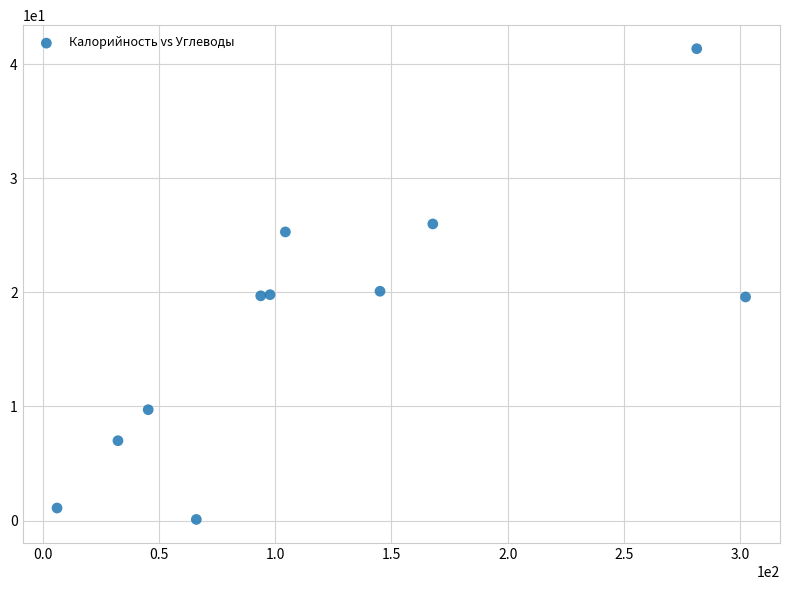

What is the range of X values (max minus min)?

296.1